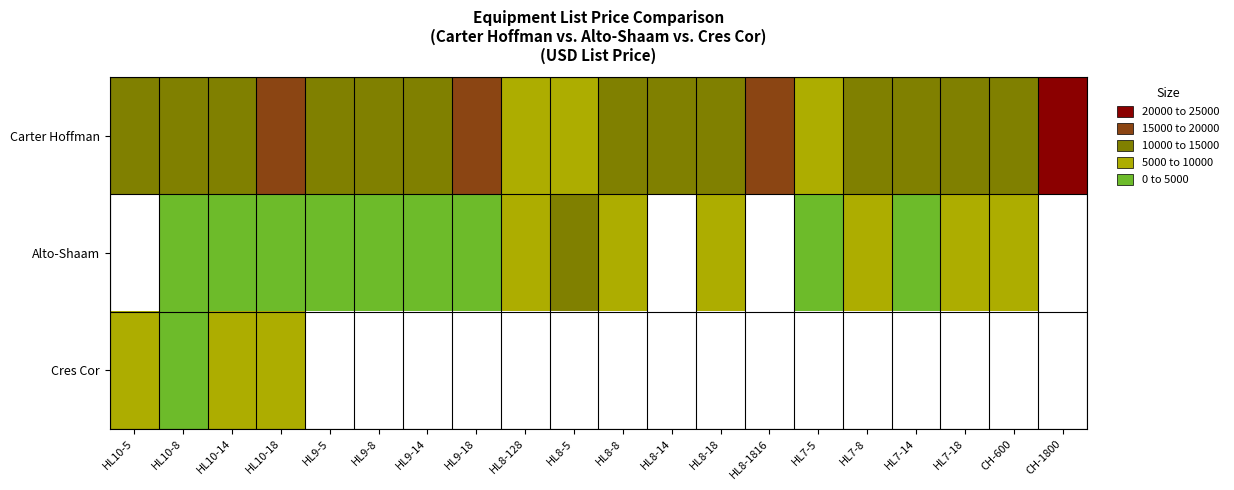

Which series has the widest spread of values?

Carter Hoffman